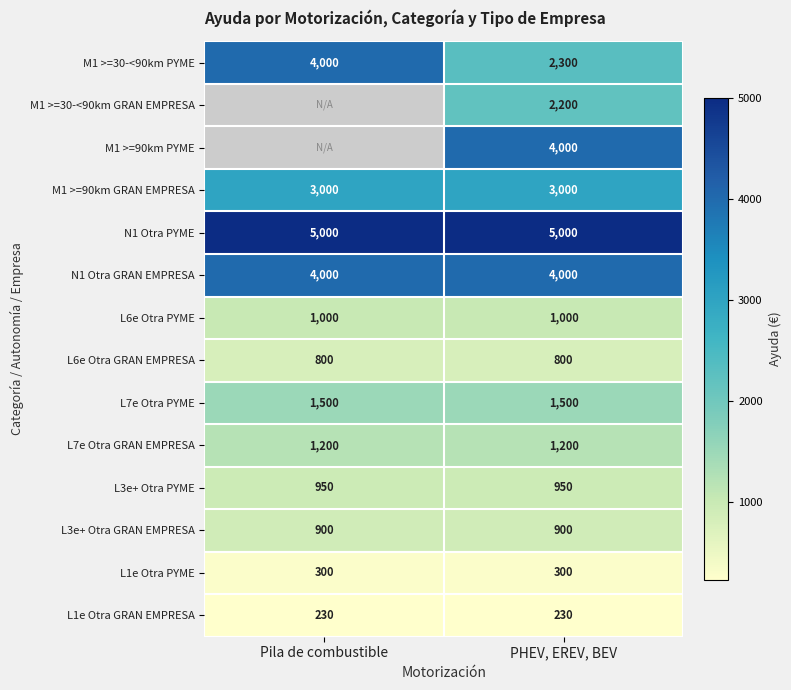

How many distinct data groups are displayed?

14